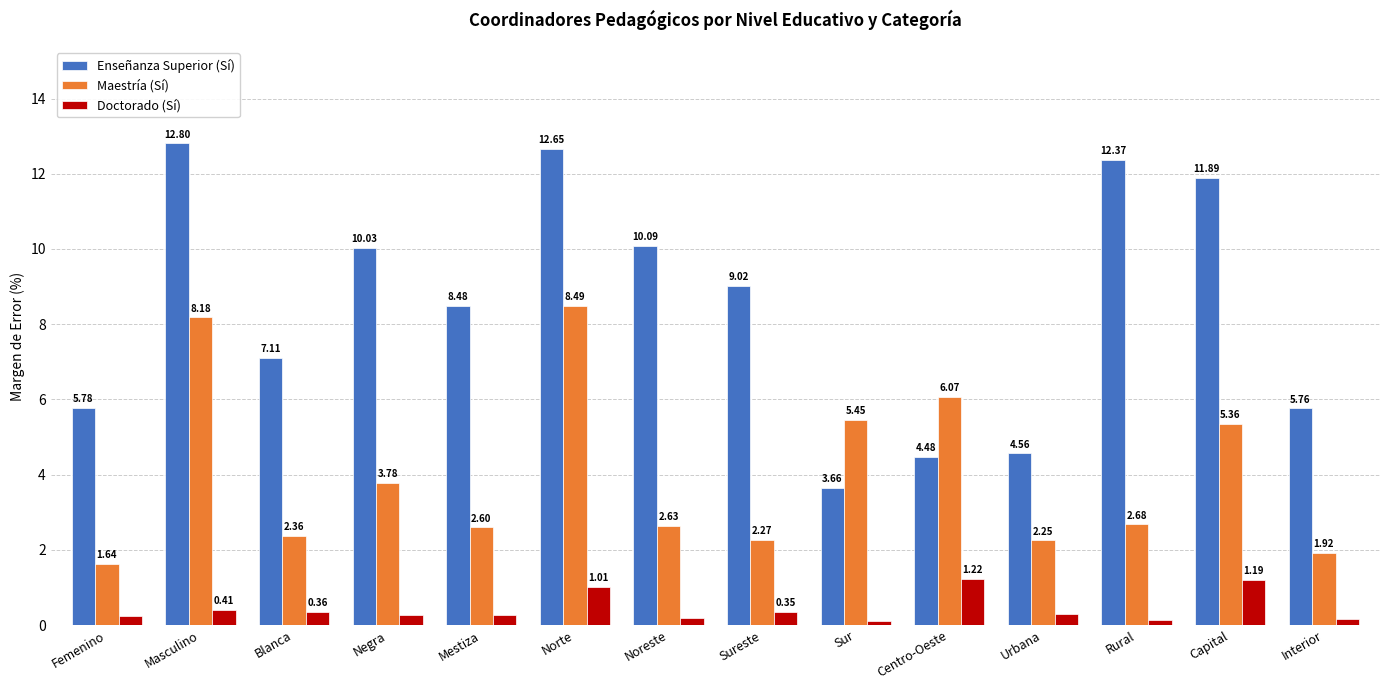

List the labels in order of Enseñanza Superior (Sí) value, largest first.

Masculino, Norte, Rural, Capital, Noreste, Negra, Sureste, Mestiza, Blanca, Femenino, Interior, Urbana, Centro-Oeste, Sur